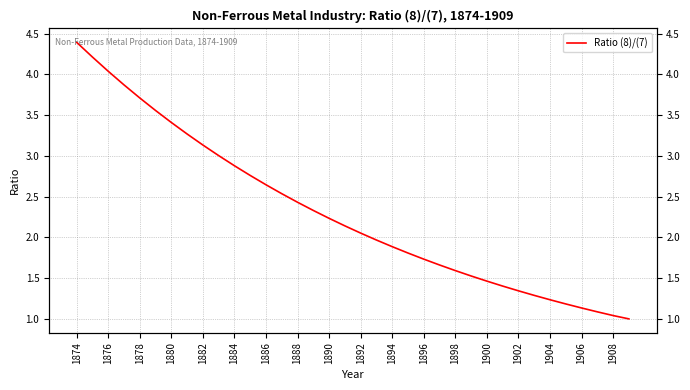

Count the number of values greater than 2.

19